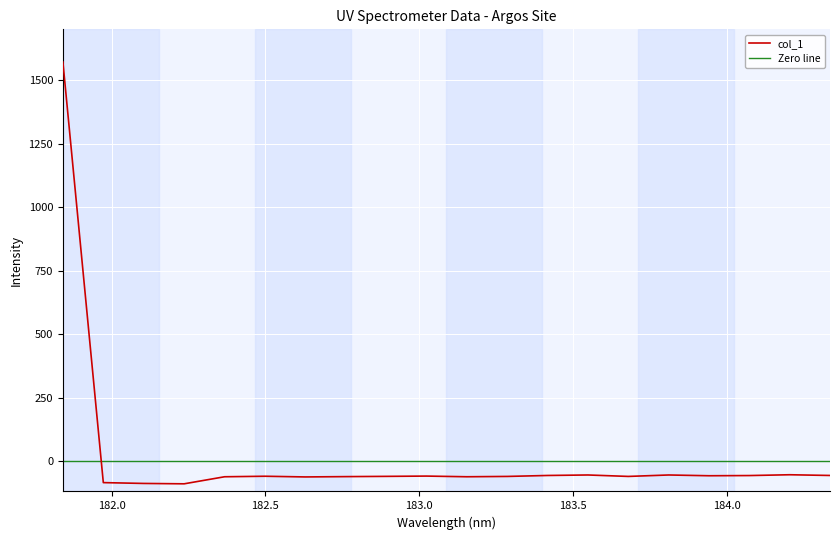

What is the minimum value shown in the chart?

-89.9